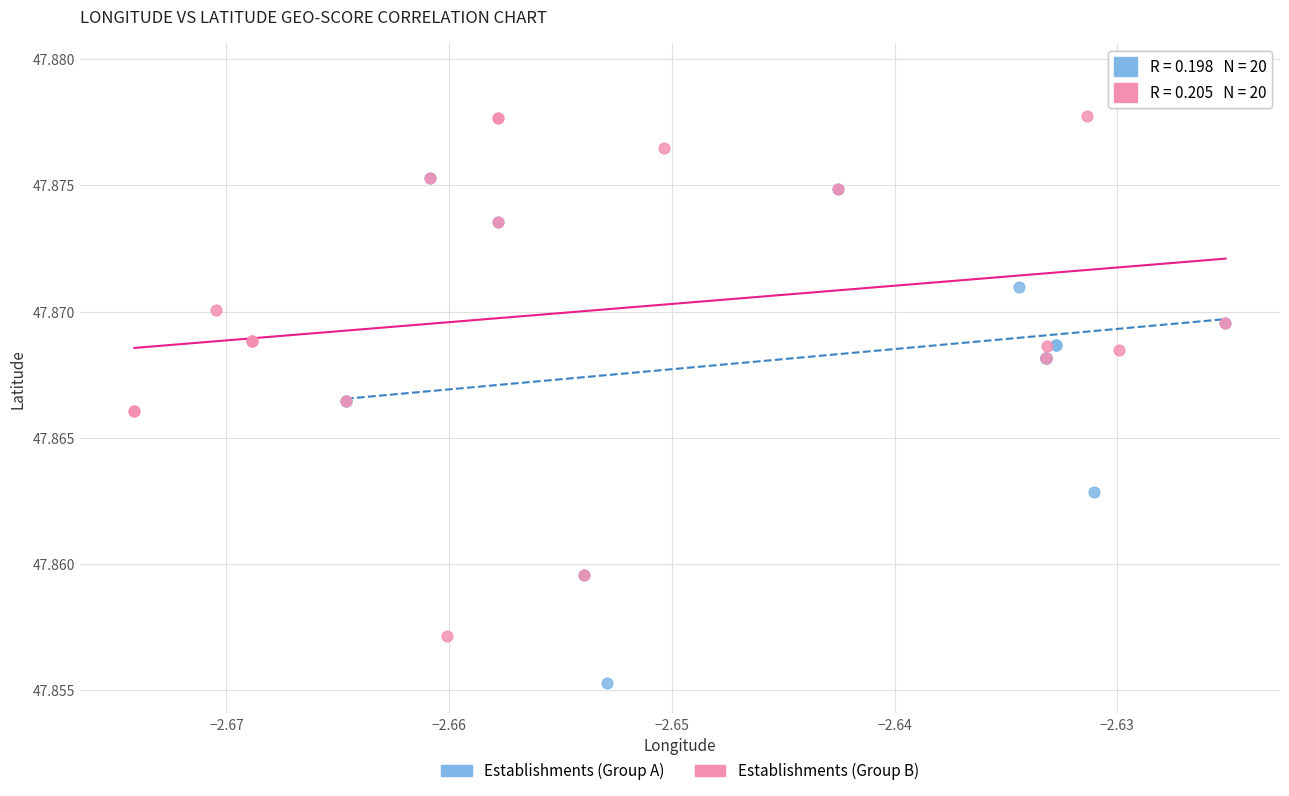

Which series contains the lowest Y value?

Establishments (Group A)